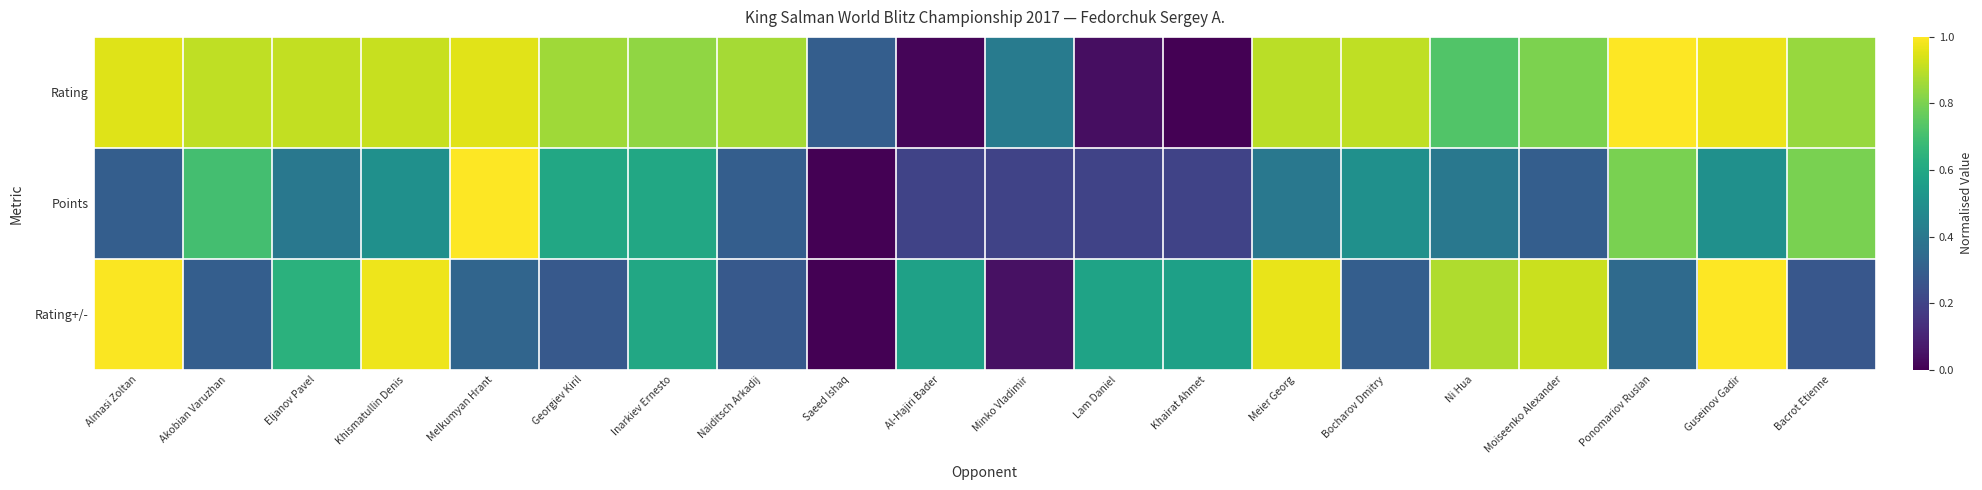

Which series has the largest total across all categories?

Rating